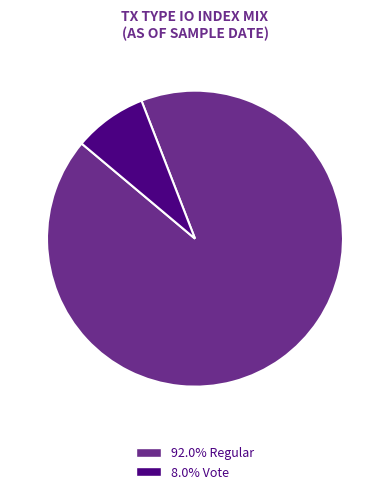

Does any single category account for the majority?

Yes